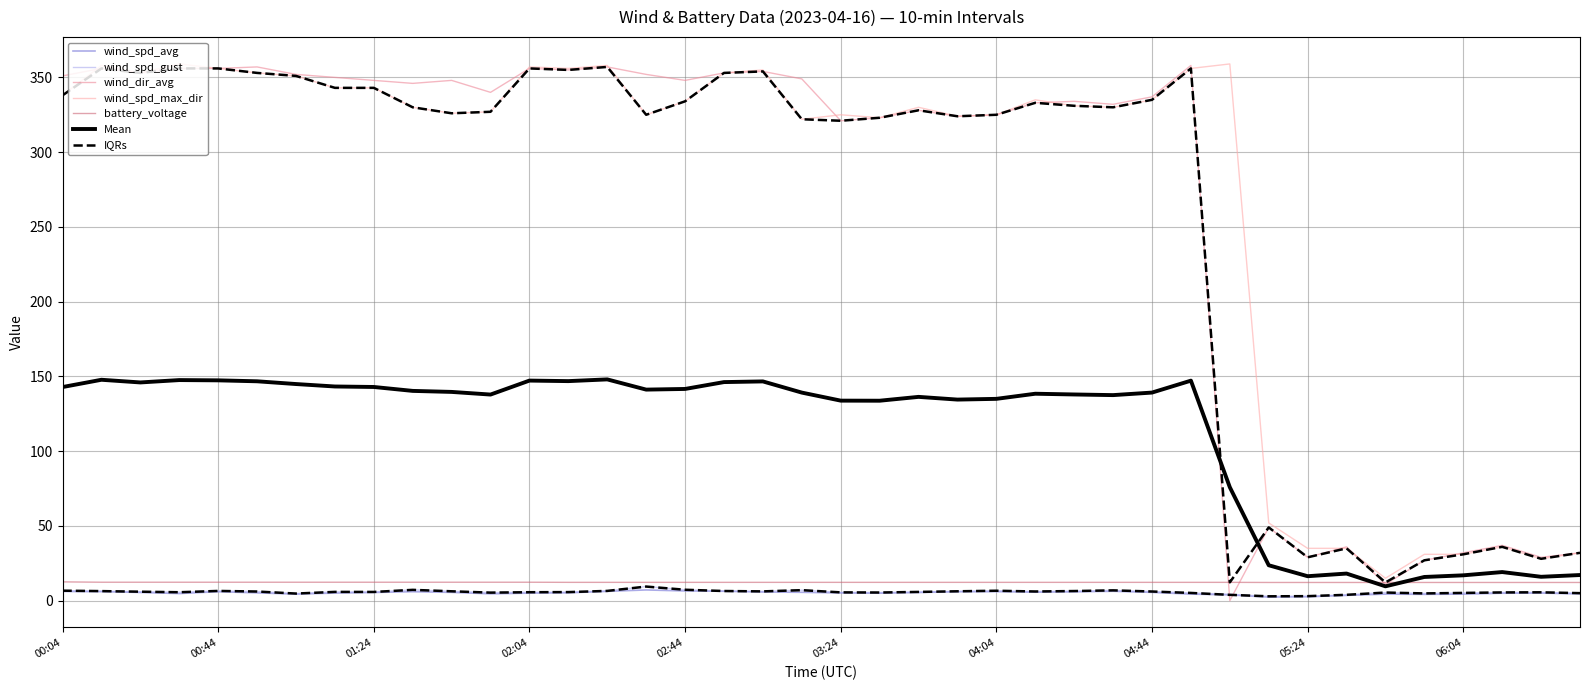

Reading left to right, extract all data points from this chart.

wind_spd_avg: 00:04=6.2	00:14=6.0	00:24=5.5	00:34=4.8	00:44=6.0	00:54=5.2	01:04=4.4	01:14=5.1	01:24=5.5	01:34=6.0	01:44=5.5	01:54=4.6	02:04=5.0	02:14=5.3	02:24=6.2	02:34=7.2	02:44=6.5	02:54=6.3	03:04=5.8	03:14=5.6	03:24=5.2	03:34=5.0	03:44=5.5	03:54=6.0	04:04=6.0	04:14=5.7	04:24=5.9	04:34=6.3	04:44=5.5	04:54=4.4	05:04=3.9	05:14=2.4	05:24=2.6	05:34=3.6	05:44=4.4	05:54=4.2	06:04=4.4	06:14=5.0	06:24=5.1	06:34=4.5
wind_spd_gust: 00:04=6.7	00:14=6.4	00:24=6.0	00:34=5.6	00:44=6.5	00:54=6.1	01:04=4.8	01:14=5.9	01:24=5.8	01:34=7.2	01:44=6.3	01:54=5.4	02:04=5.7	02:14=5.7	02:24=6.5	02:34=9.4	02:44=7.3	02:54=6.5	03:04=6.2	03:14=7.0	03:24=5.5	03:34=5.5	03:44=5.8	03:54=6.3	04:04=6.6	04:14=6.1	04:24=6.4	04:34=6.9	04:44=6.1	04:54=5.2	05:04=4.3	05:14=2.9	05:24=3.0	05:34=3.9	05:44=5.4	05:54=4.8	06:04=5.2	06:14=5.5	06:24=5.6	06:34=5.0
wind_dir_avg: 00:04=351.0	00:14=356.0	00:24=353.0	00:34=356.0	00:44=356.0	00:54=357.0	01:04=352.0	01:14=350.0	01:24=348.0	01:34=346.0	01:44=348.0	01:54=340.0	02:04=356.0	02:14=355.0	02:24=357.0	02:34=352.0	02:44=348.0	02:54=353.0	03:04=354.0	03:14=349.0	03:24=321.0	03:34=323.0	03:44=328.0	03:54=324.0	04:04=325.0	04:14=333.0	04:24=334.0	04:34=332.0	04:44=337.0	04:54=358.0	05:04=0.0	05:14=49.0	05:24=29.0	05:34=36.0	05:44=11.0	05:54=27.0	06:04=32.0	06:14=37.0	06:24=29.0	06:34=32.0
wind_spd_max_dir: 00:04=338.0	00:14=358.0	00:24=353.0	00:34=359.0	00:44=356.0	00:54=353.0	01:04=351.0	01:14=343.0	01:24=343.0	01:34=330.0	01:44=326.0	01:54=327.0	02:04=357.0	02:14=356.0	02:24=358.0	02:34=325.0	02:44=334.0	02:54=353.0	03:04=355.0	03:14=322.0	03:24=325.0	03:34=323.0	03:44=330.0	03:54=324.0	04:04=325.0	04:14=335.0	04:24=331.0	04:34=330.0	04:44=335.0	04:54=356.0	05:04=359.0	05:14=52.0	05:24=35.0	05:34=35.0	05:44=15.0	05:54=31.0	06:04=31.0	06:14=36.0	06:24=28.0	06:34=32.0
battery_voltage: 00:04=12.6	00:14=12.3	00:24=12.3	00:34=12.3	00:44=12.3	00:54=12.3	01:04=12.3	01:14=12.3	01:24=12.3	01:34=12.3	01:44=12.3	01:54=12.3	02:04=12.3	02:14=12.2	02:24=12.2	02:34=12.2	02:44=12.2	02:54=12.2	03:04=12.2	03:14=12.2	03:24=12.2	03:34=12.2	03:44=12.2	03:54=12.2	04:04=12.2	04:14=12.2	04:24=12.2	04:34=12.2	04:44=12.2	04:54=12.2	05:04=12.2	05:14=12.2	05:24=12.2	05:34=12.2	05:44=12.2	05:54=12.2	06:04=12.2	06:14=12.2	06:24=12.2	06:34=12.2